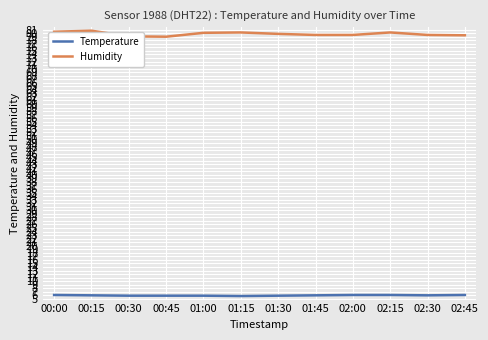

What is the average value of the Temperature series?

6.0